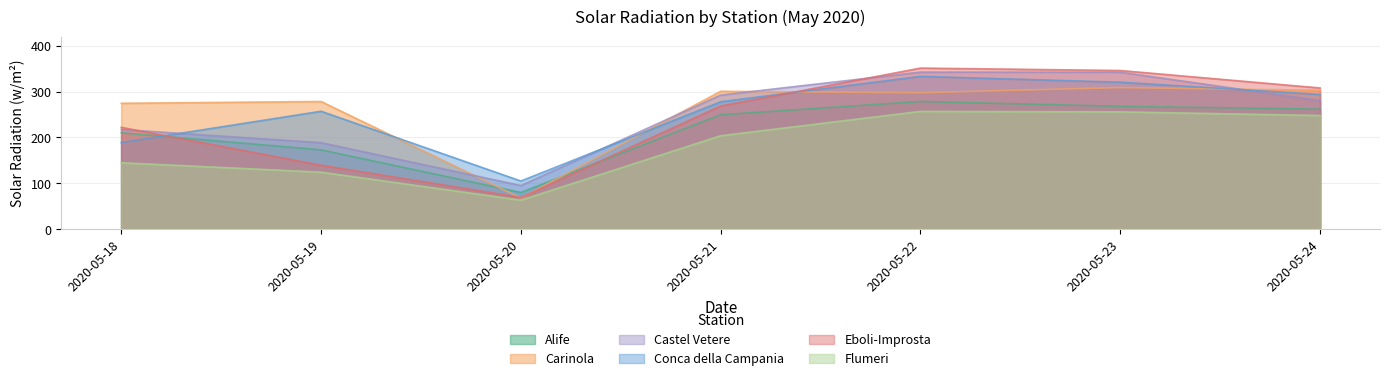

Where is the first local minimum for Flumeri?

2020-05-20